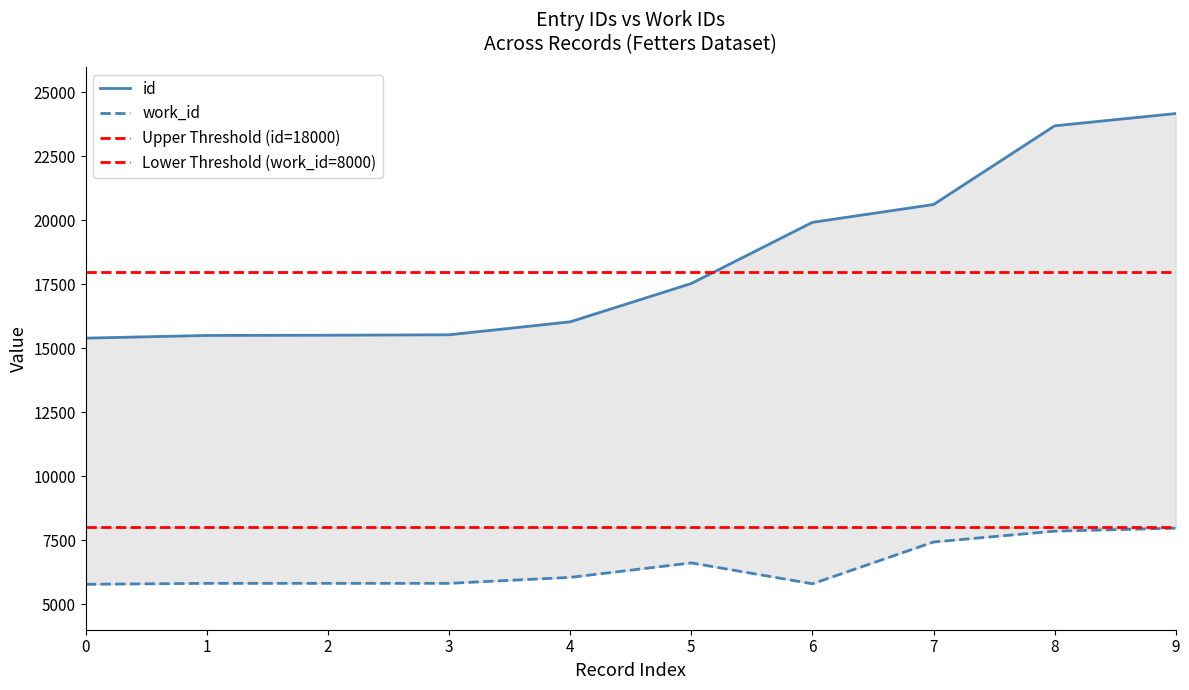

What is the minimum value for id?

15397